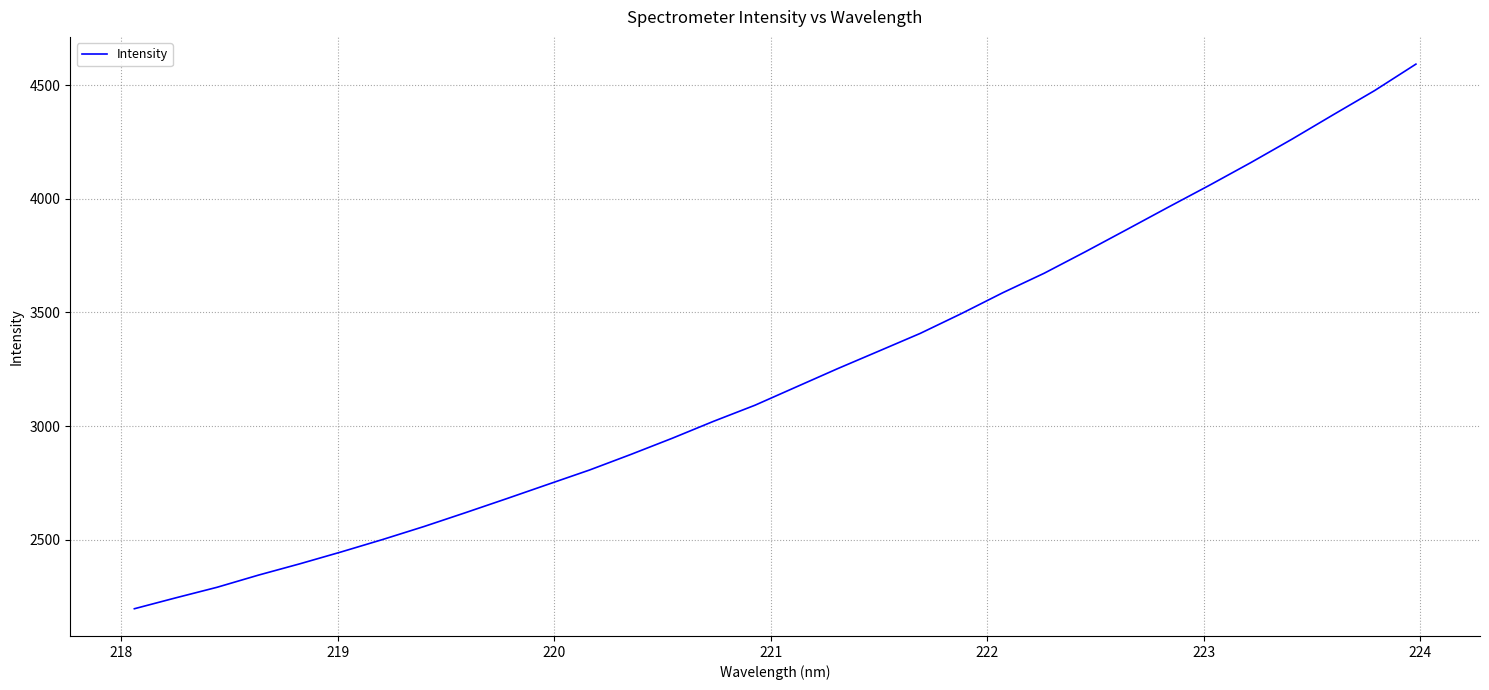

How many values are below 3172?

16